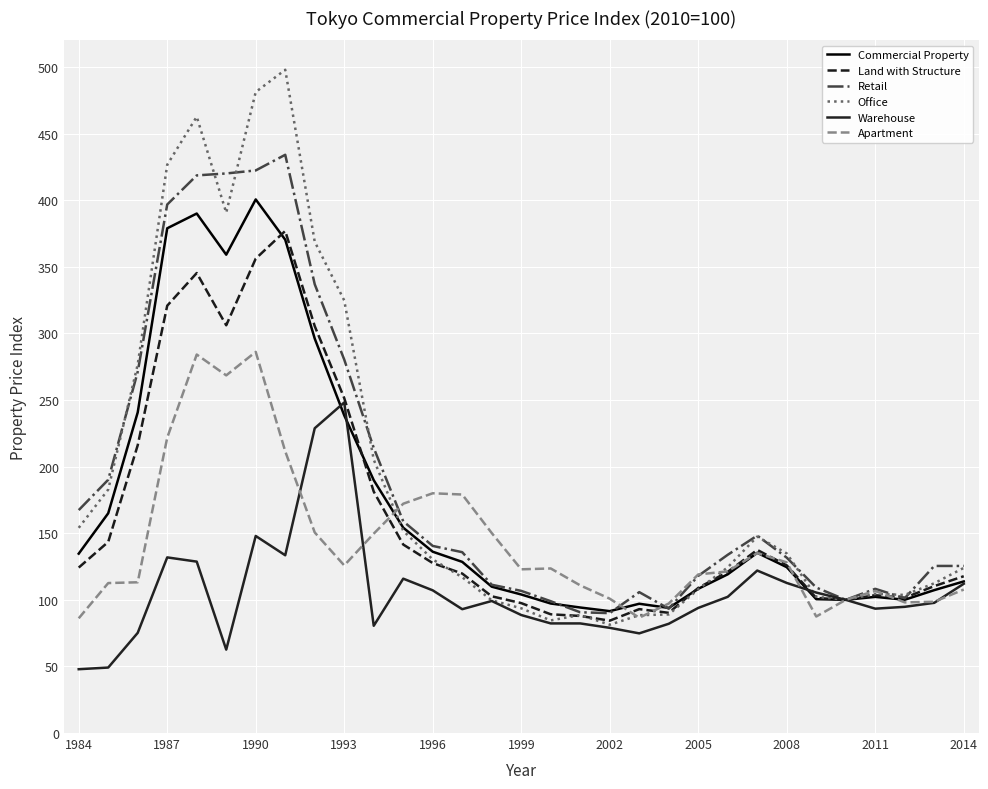

List the series in order of their peak value, lowest first.

Warehouse, Apartment, Land with Structure, Commercial Property, Retail, Office